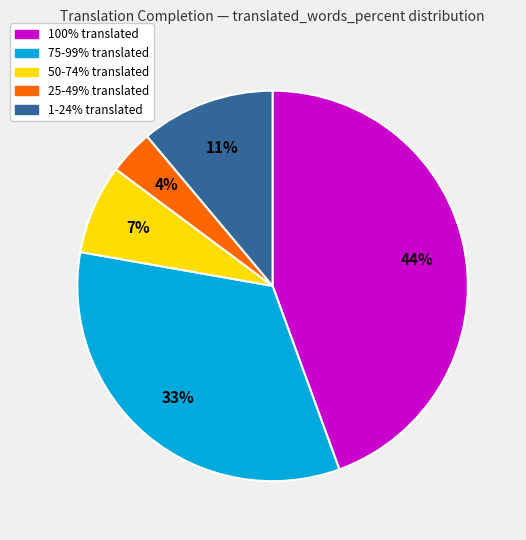

To the nearest percent, what is the average slice percentage?

20%